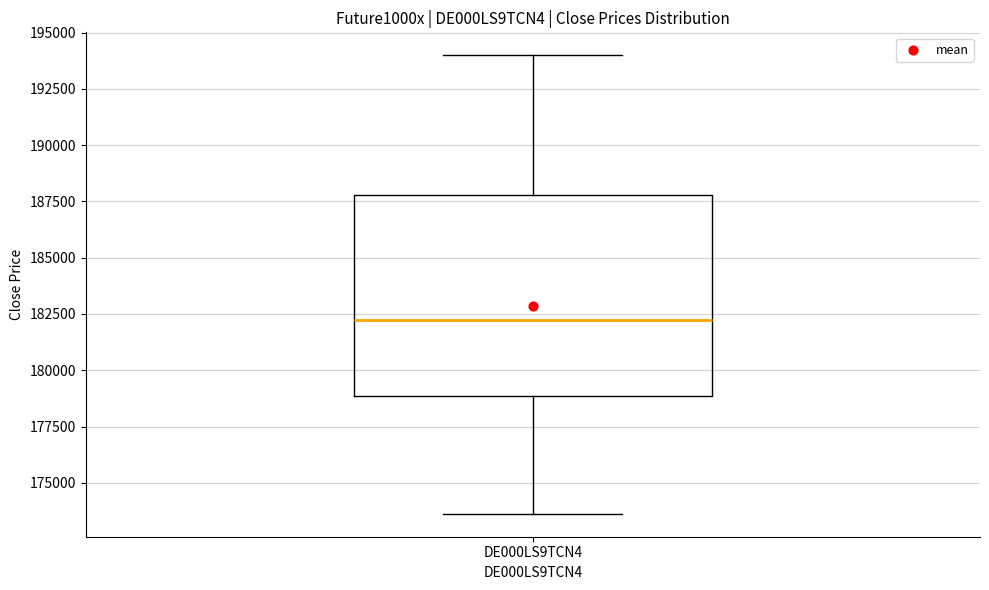

Read this box plot against the y-axis: the position of the median line, the range covered by the box, and the ends of both whiskers. The values are not printed on the chart, so give them approximately, as read against the axis.

median 182000, box 179000 to 188000, whiskers 173500 to 194000